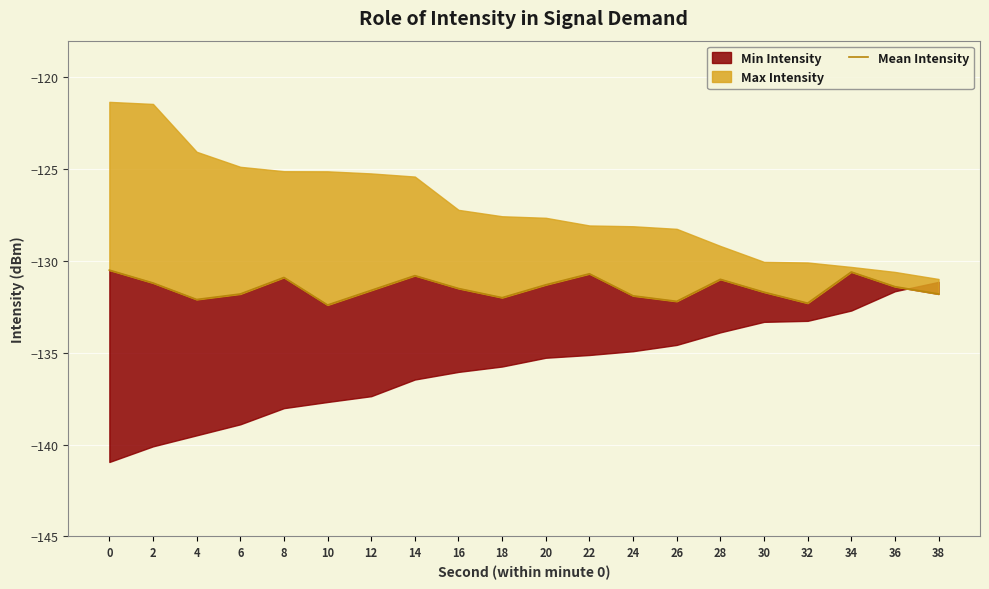

Where is the data nearest to the value -131?

28